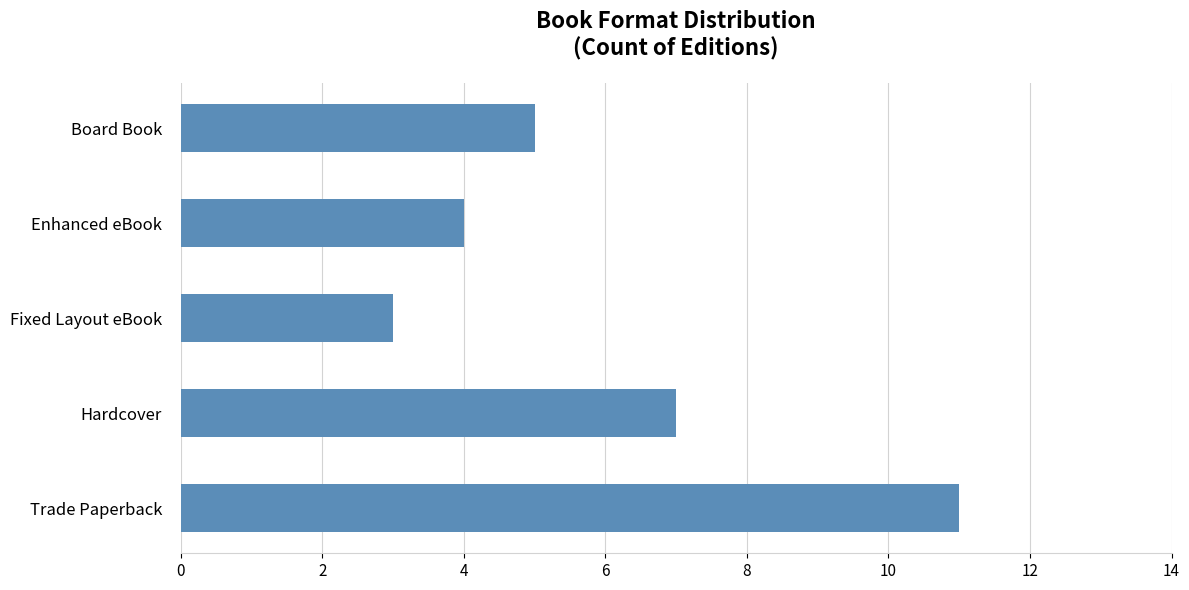

What is the change in value from Trade Paperback to Fixed Layout eBook?

-8